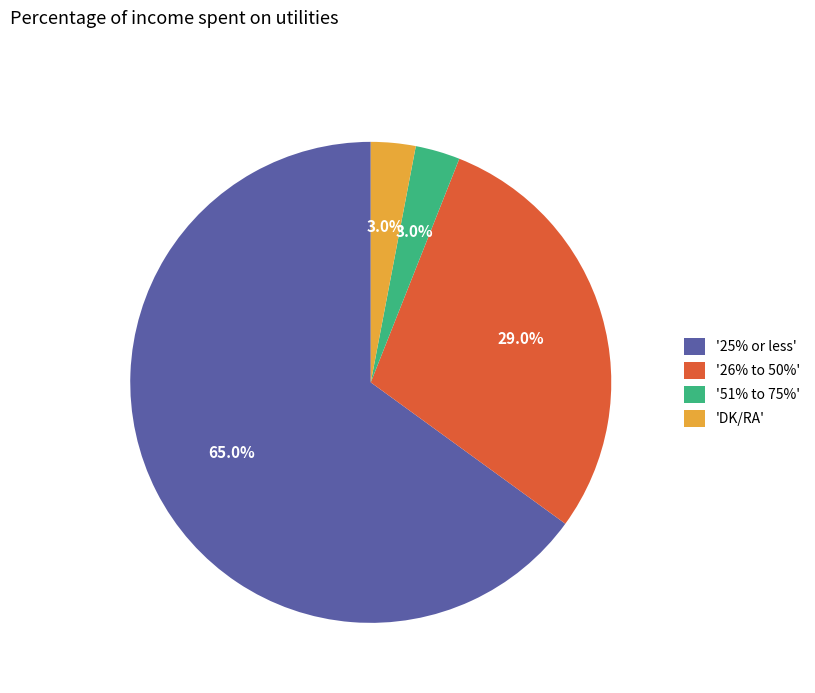

Count the number of slices in the pie.

4